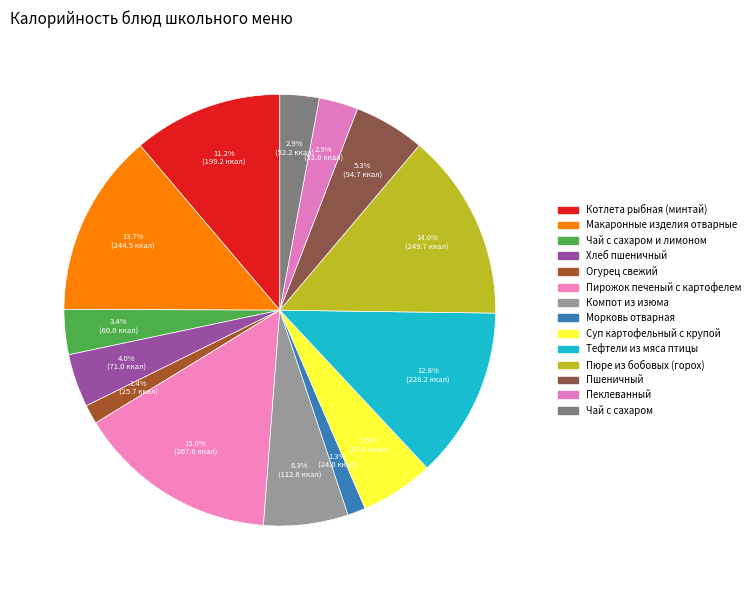

How many segments does this pie chart have?

14